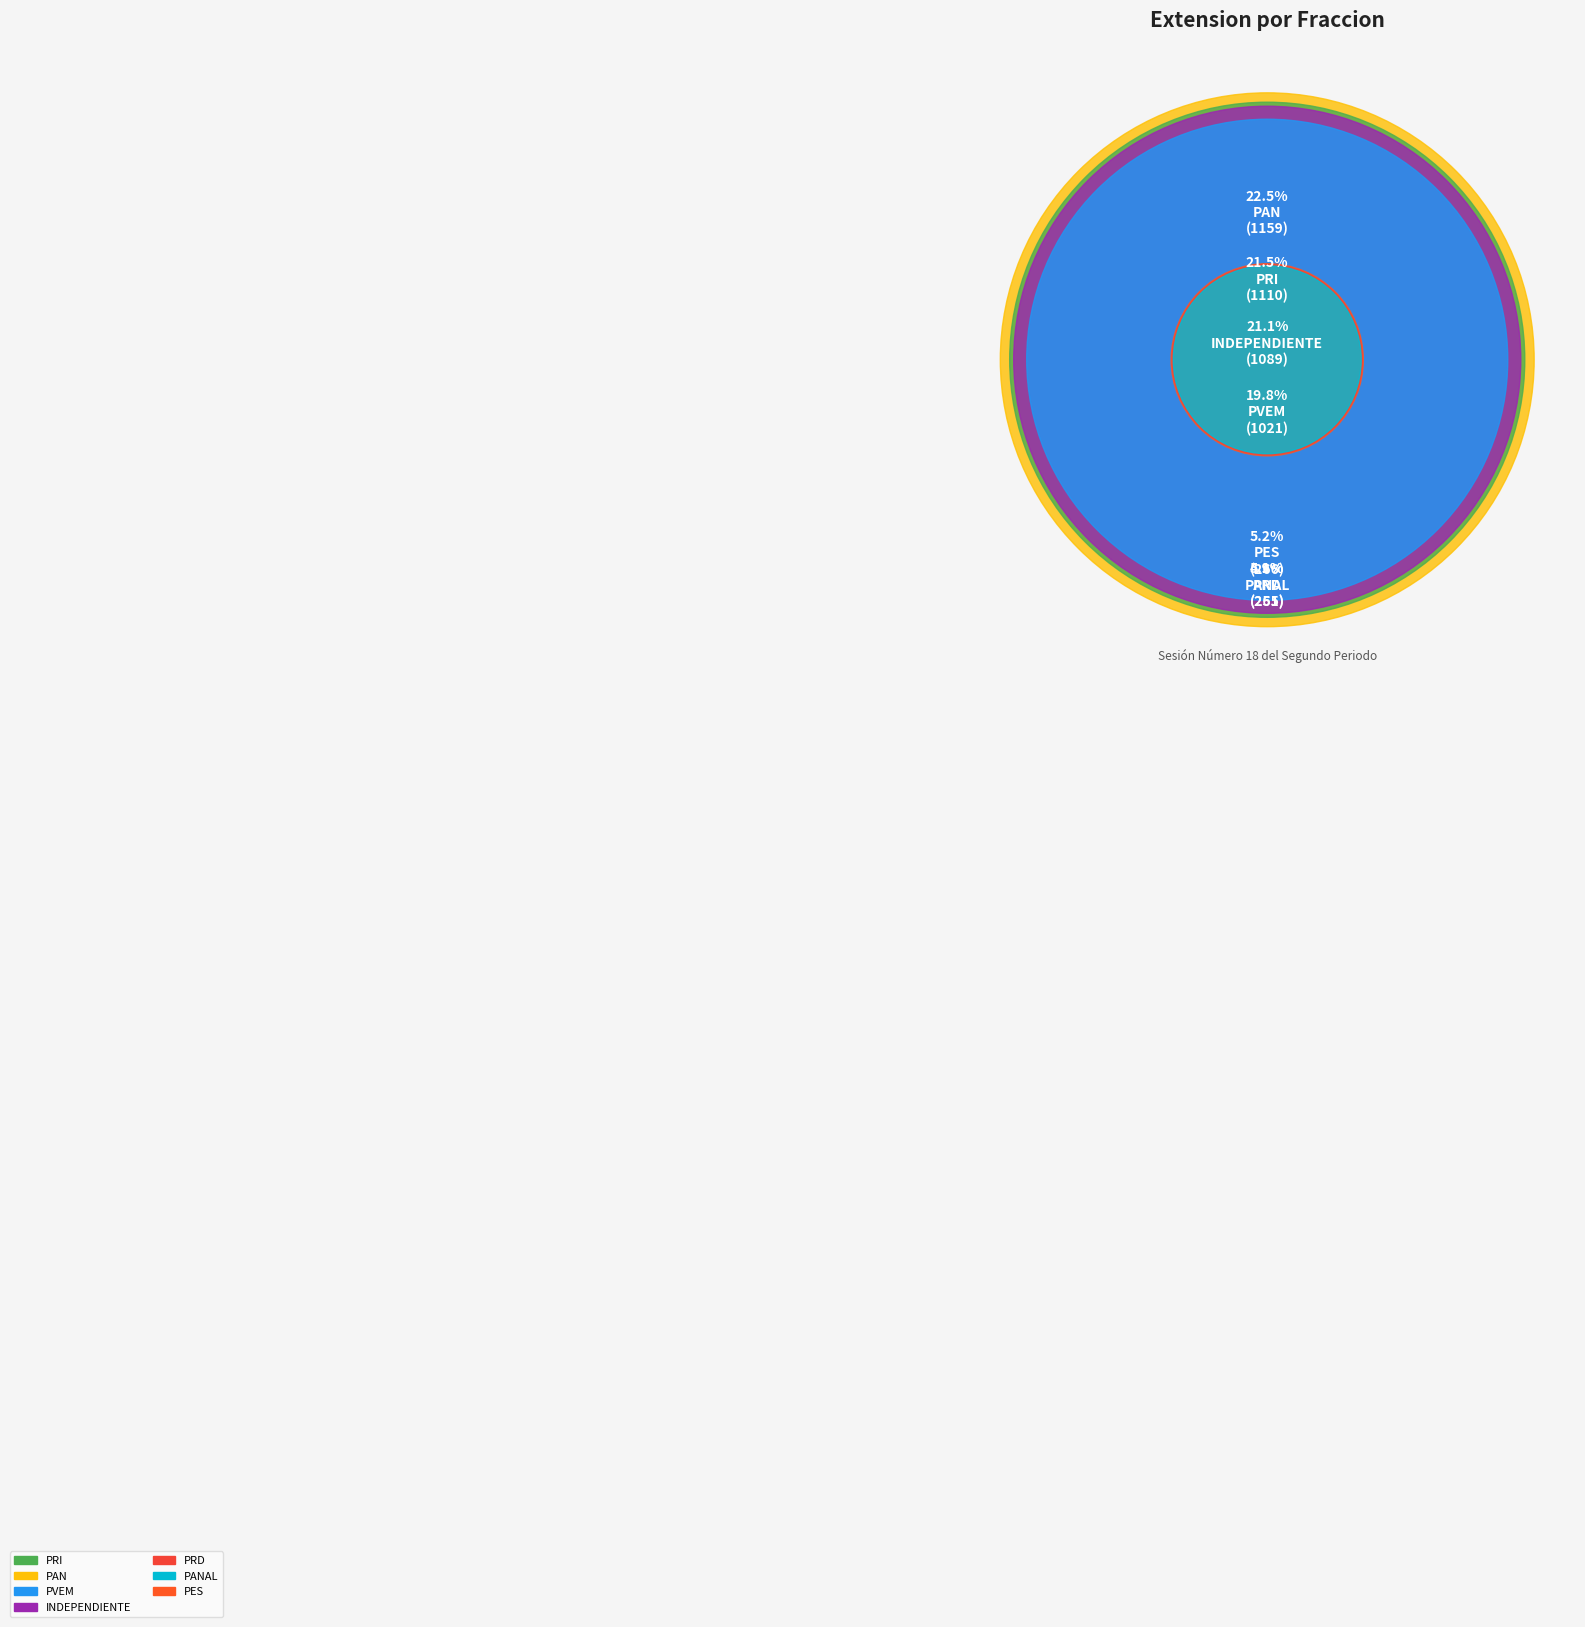

Rank the categories by value from lowest to highest.

PANAL, PRD, PES, PVEM, INDEPENDIENTE, PRI, PAN